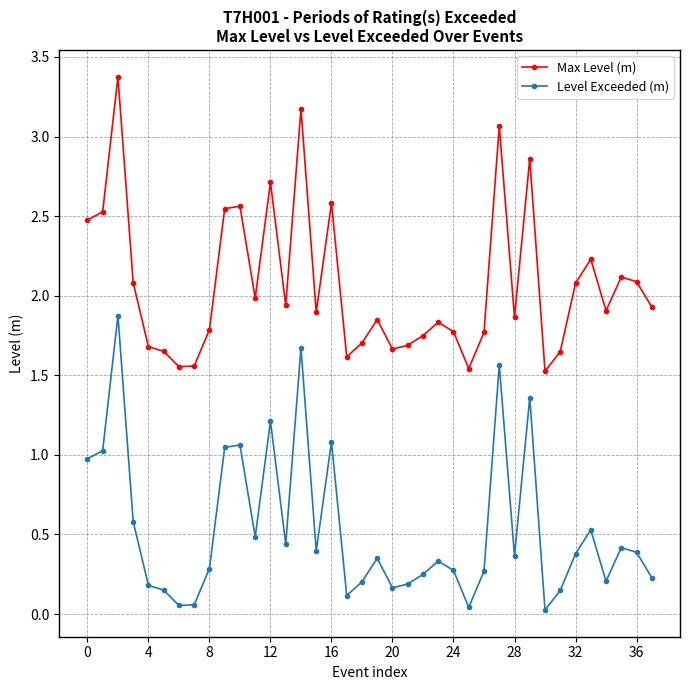

What is the sum of all Level Exceeded (m) values?

20.4